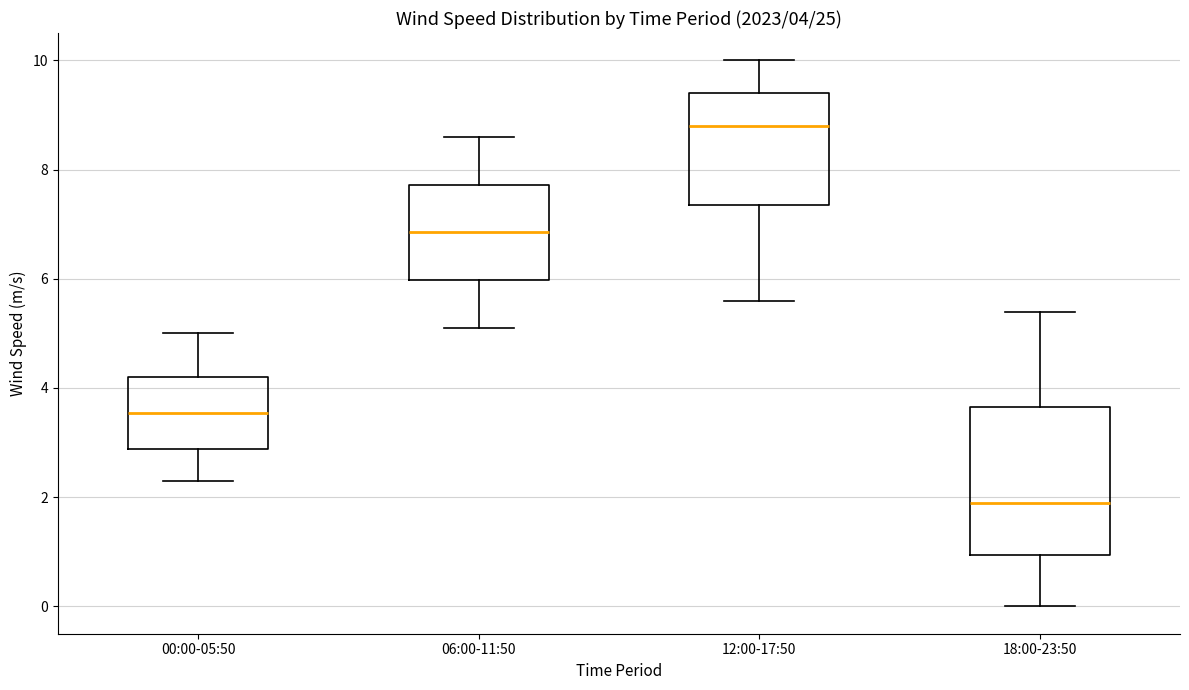

Which box's median line is the lowest?

18:00-23:50